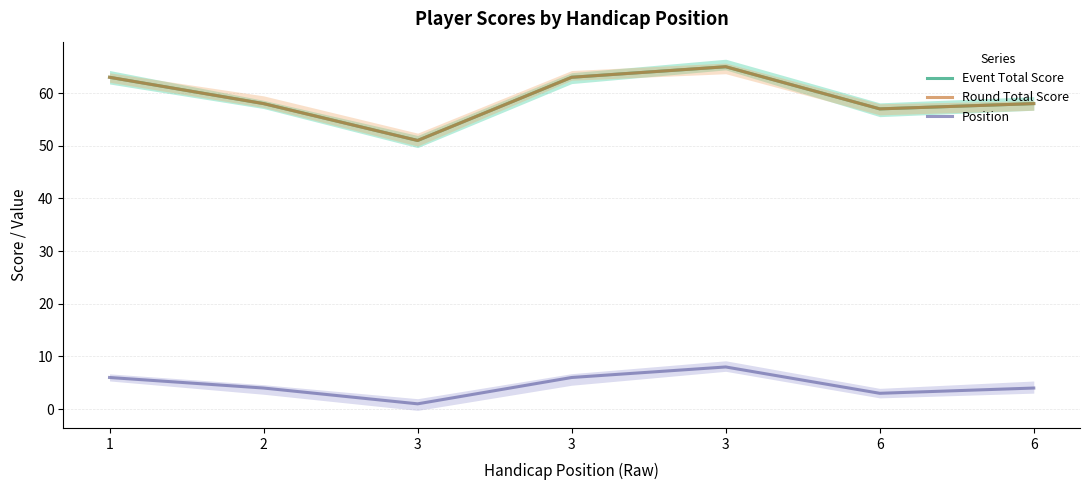

What is the value of the Round Total Score point at the 2nd from the left?

58